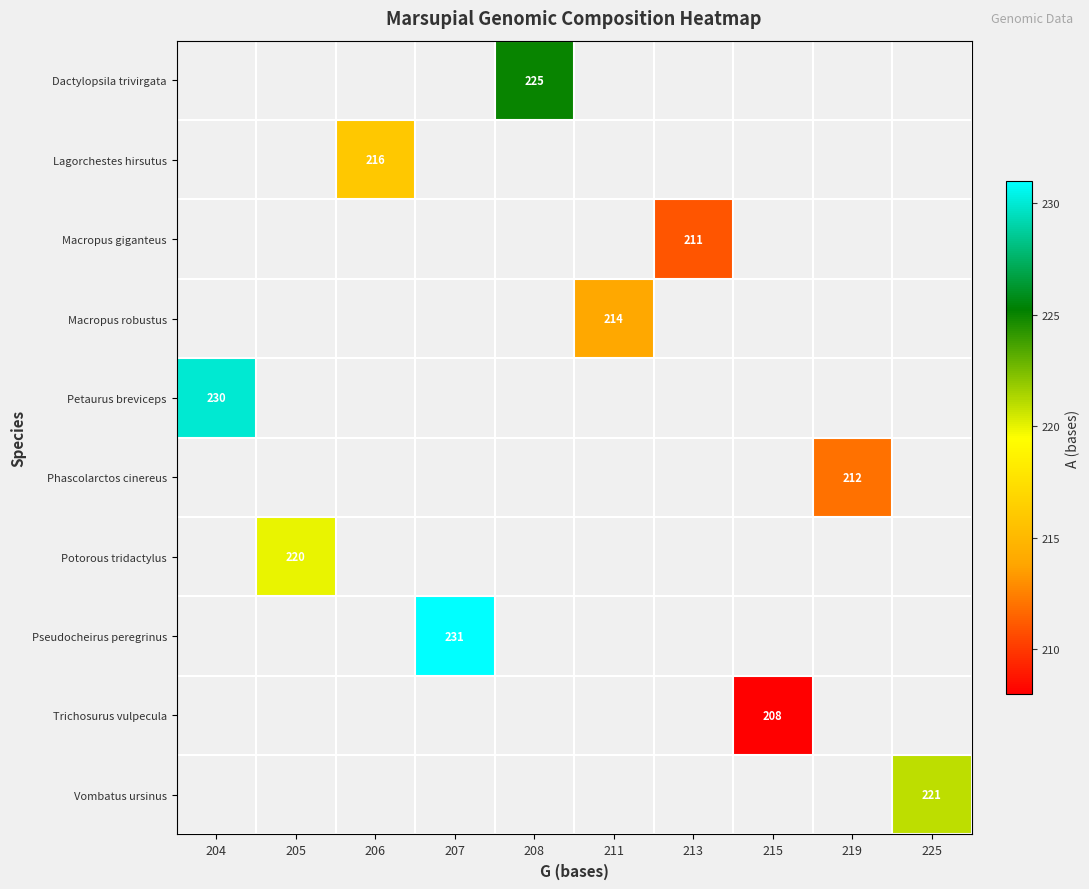

Is it true that Macropus giganteus equals 288 at 213?

False